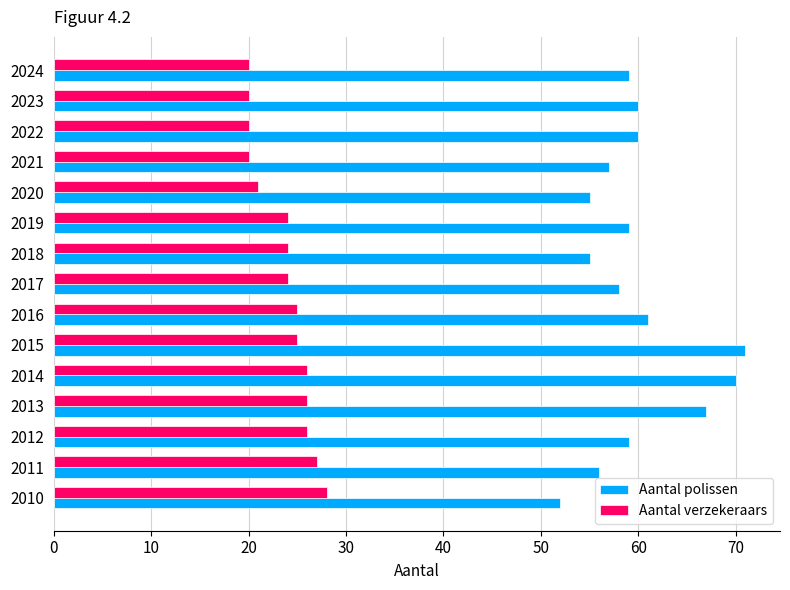

At how many categories does at least one series exceed 27?

15